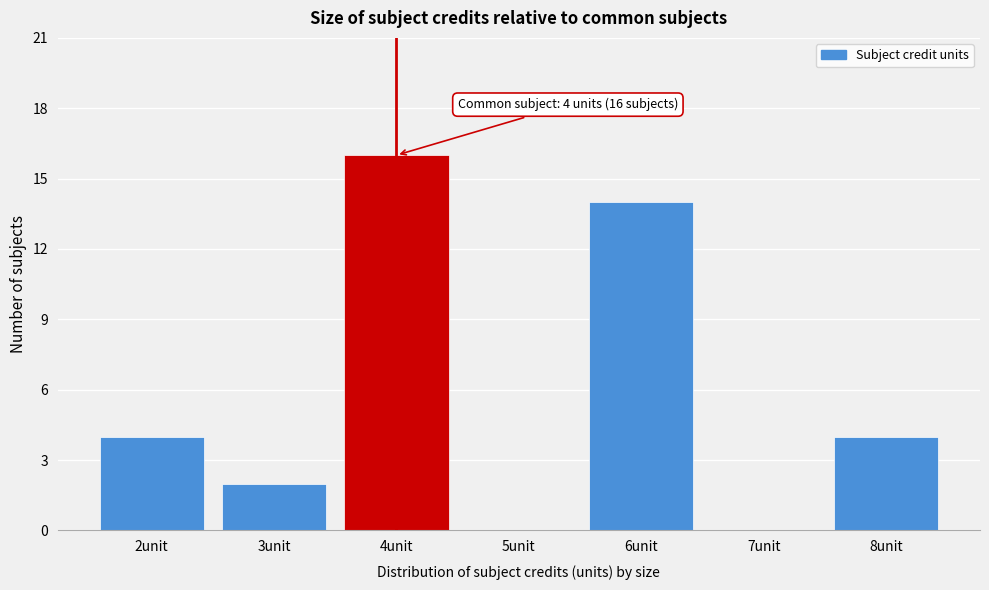

Reading left to right, transcribe all the data shown in this chart.

2unit=4	3unit=2	4unit=16	5unit=0	6unit=14	7unit=0	8unit=4